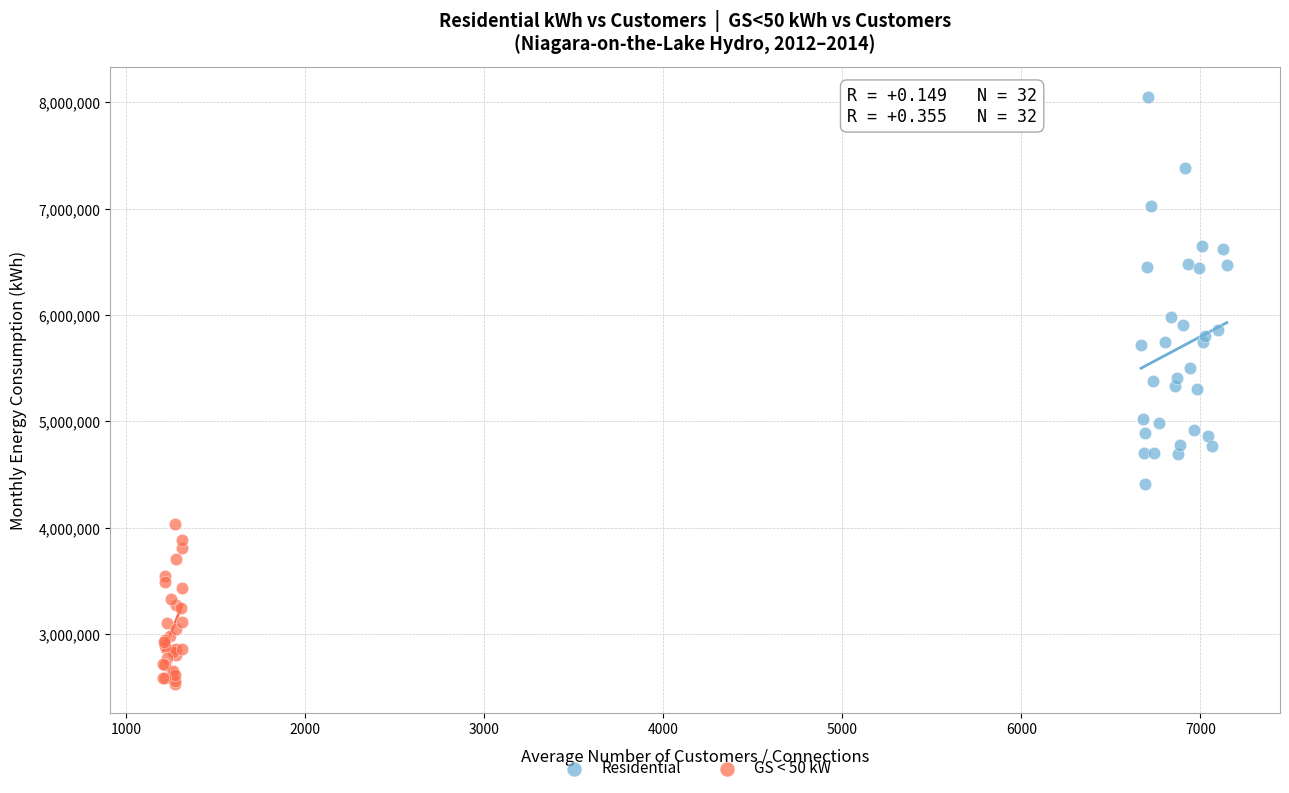

Which series has the largest Y range (max minus min)?

Residential